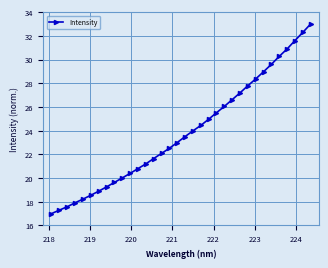

What is the sum of all values?

811.0